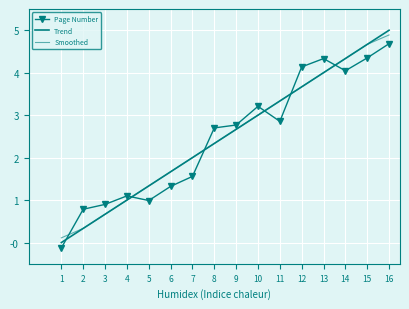

Reading left to right, transcribe all the data shown in this chart.

Page Number: 1=-0.1	2=0.8	3=0.9	4=1.1	5=1.0	6=1.3	7=1.6	8=2.7	9=2.8	10=3.2	11=2.9	12=4.1	13=4.3	14=4.0	15=4.3	16=4.7
Trend: 1=-0.0	2=0.3	3=0.7	4=1.0	5=1.3	6=1.7	7=2.0	8=2.3	9=2.7	10=3.0	11=3.3	12=3.7	13=4.0	14=4.3	15=4.7	16=5.0
Smoothed: 1=0.1	2=0.3	3=0.7	4=1.0	5=1.3	6=1.7	7=2.0	8=2.3	9=2.7	10=3.0	11=3.3	12=3.7	13=4.0	14=4.3	15=4.7	16=4.9